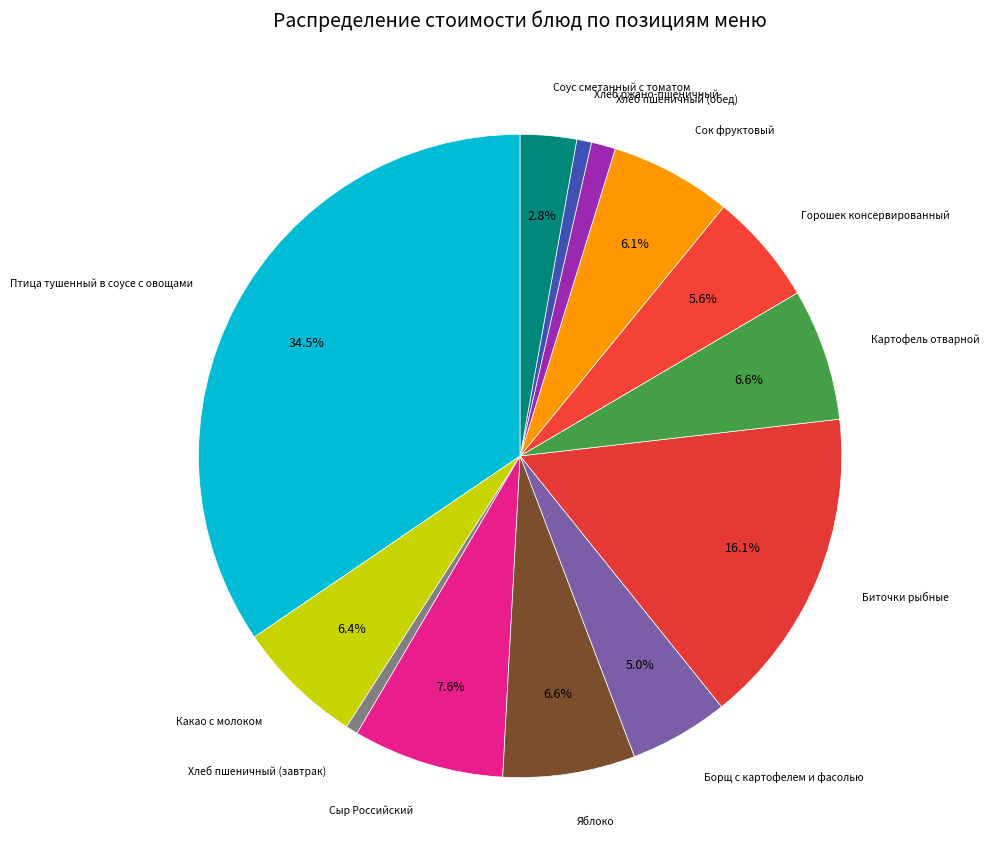

Is there a majority slice in this chart?

No